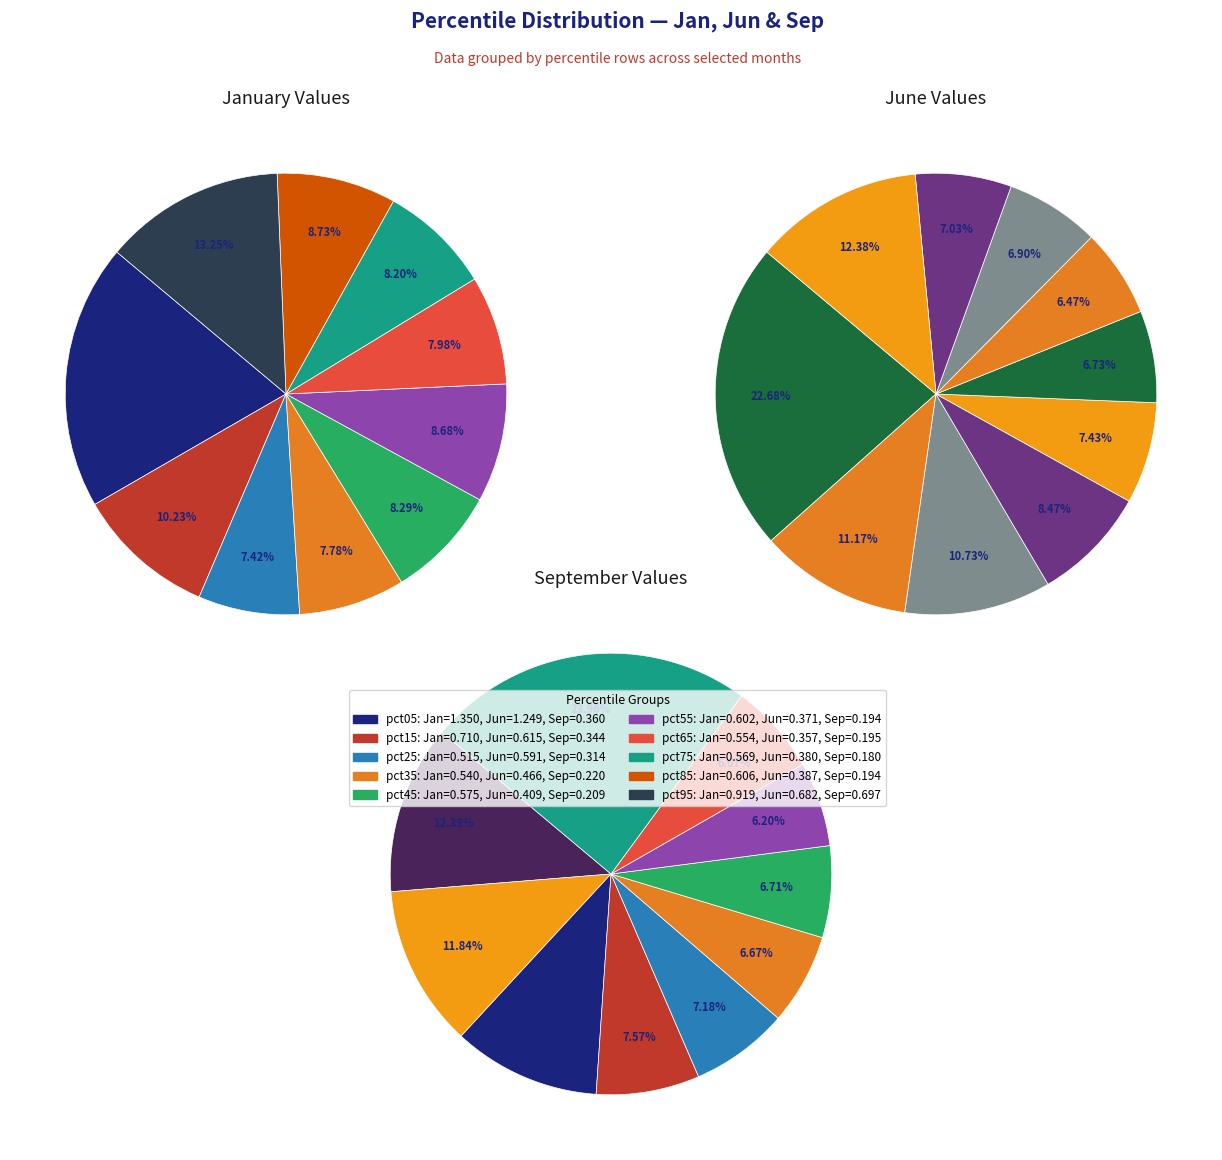

To the nearest percent, what percentage of the pie is 9?

13%